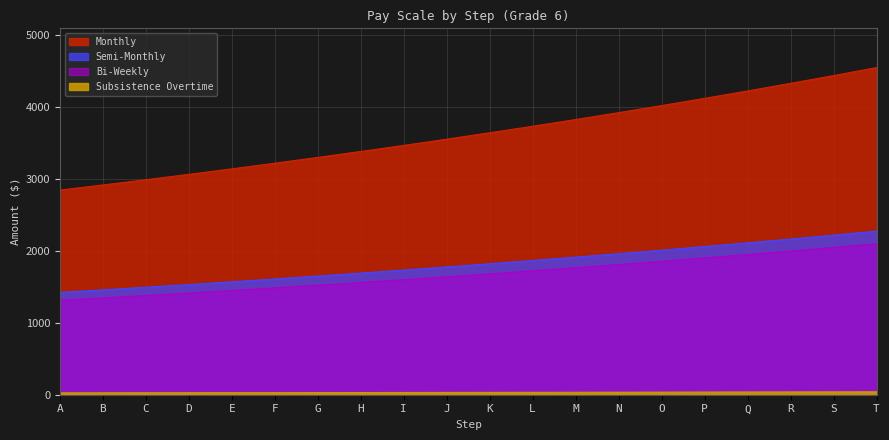

True or false: Monthly and Subsistence Overtime intersect in this chart.

False